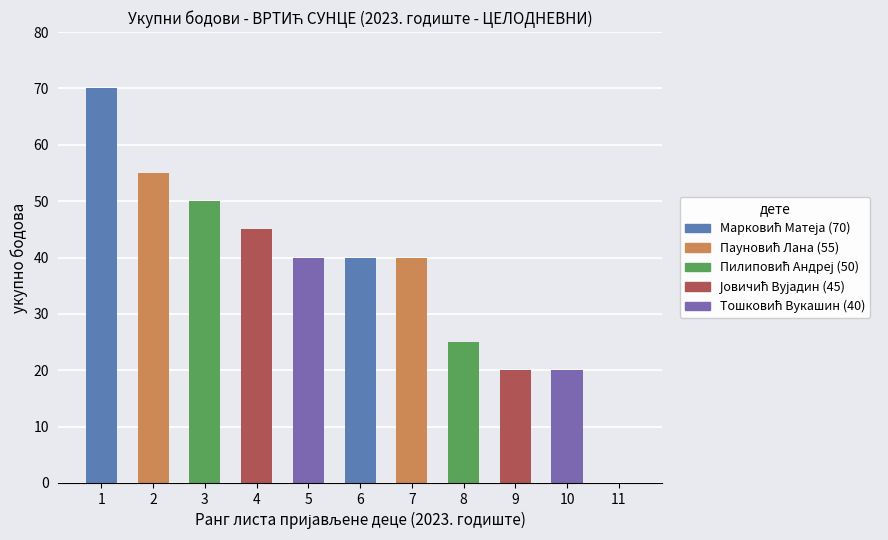

The chart shows a value of 61 at 6. True or false?

False